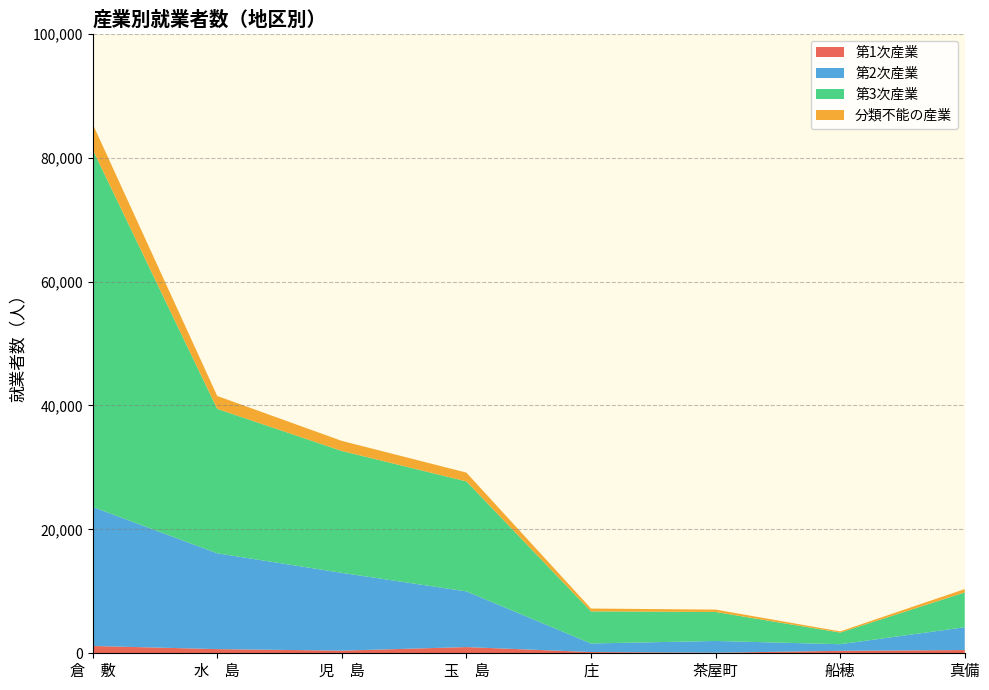

At which category is the sum across all series the highest?

倉　敷